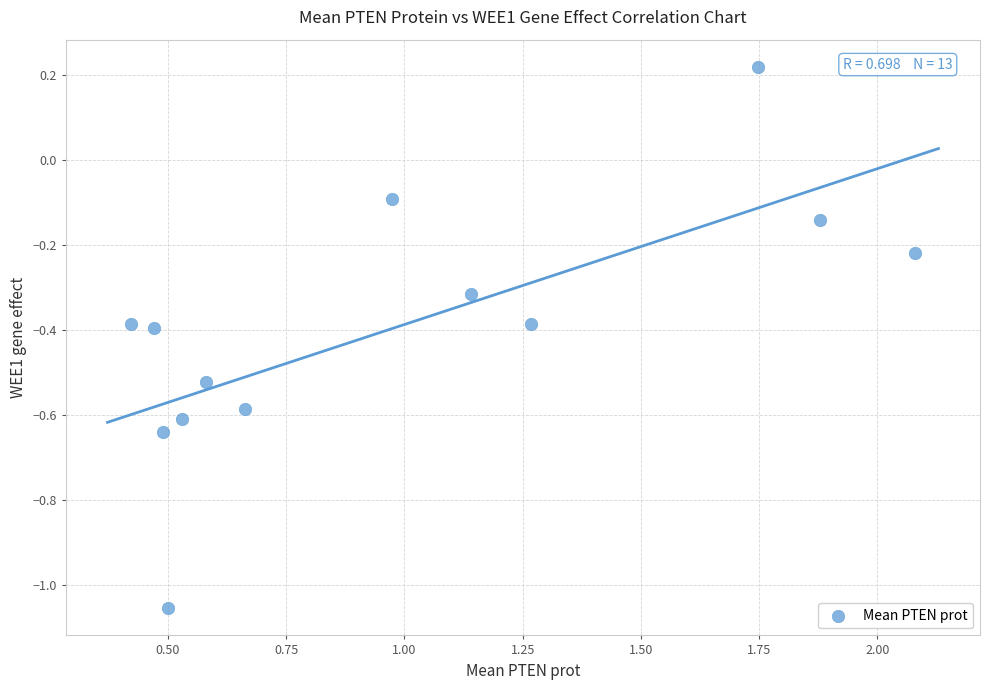

What is the range of Y values (max minus min)?

1.3